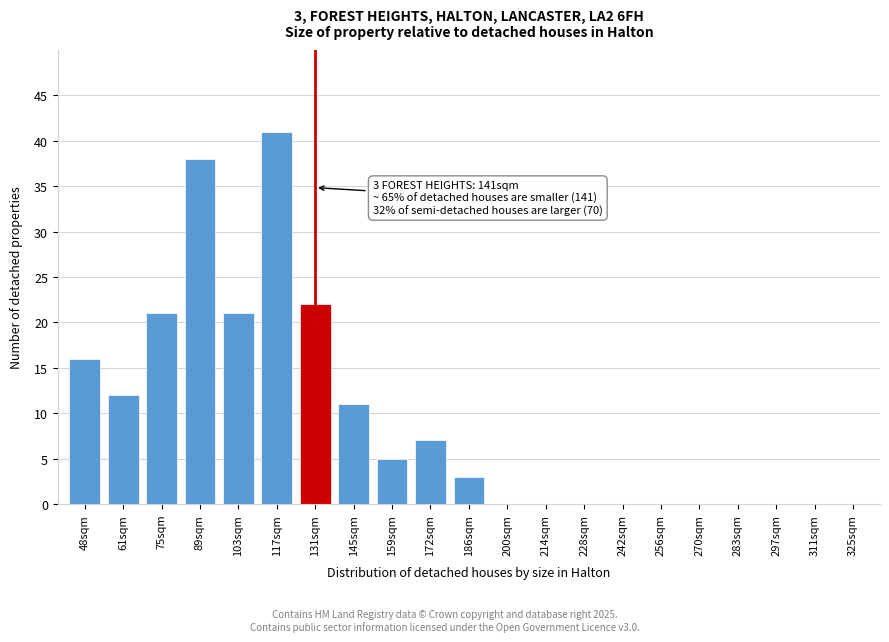

Reading left to right, what are all the values shown in this chart?

48sqm=16	61sqm=12	75sqm=21	89sqm=38	103sqm=21	117sqm=41	131sqm=22	145sqm=11	159sqm=5	172sqm=7	186sqm=3	200sqm=0	214sqm=0	228sqm=0	242sqm=0	256sqm=0	270sqm=0	283sqm=0	297sqm=0	311sqm=0	325sqm=0